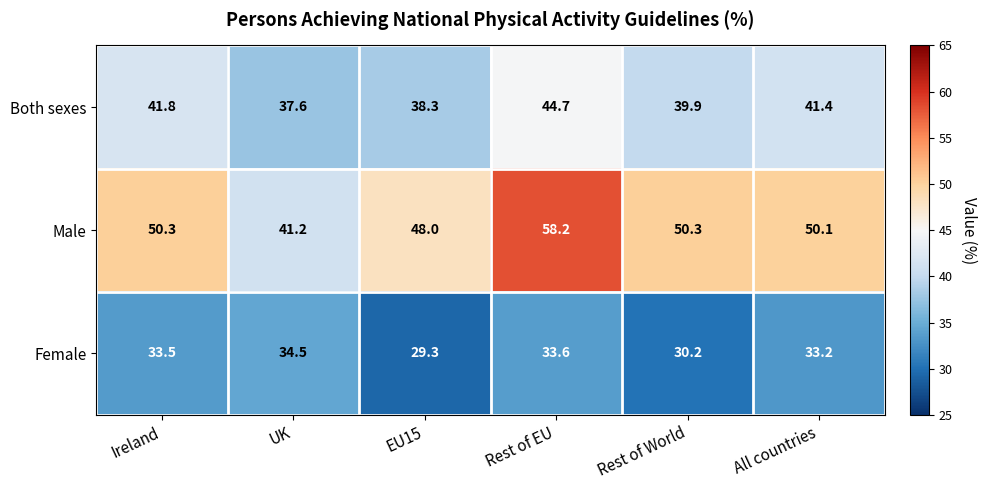

Which series changed the most between EU15 and Rest of World?

Male